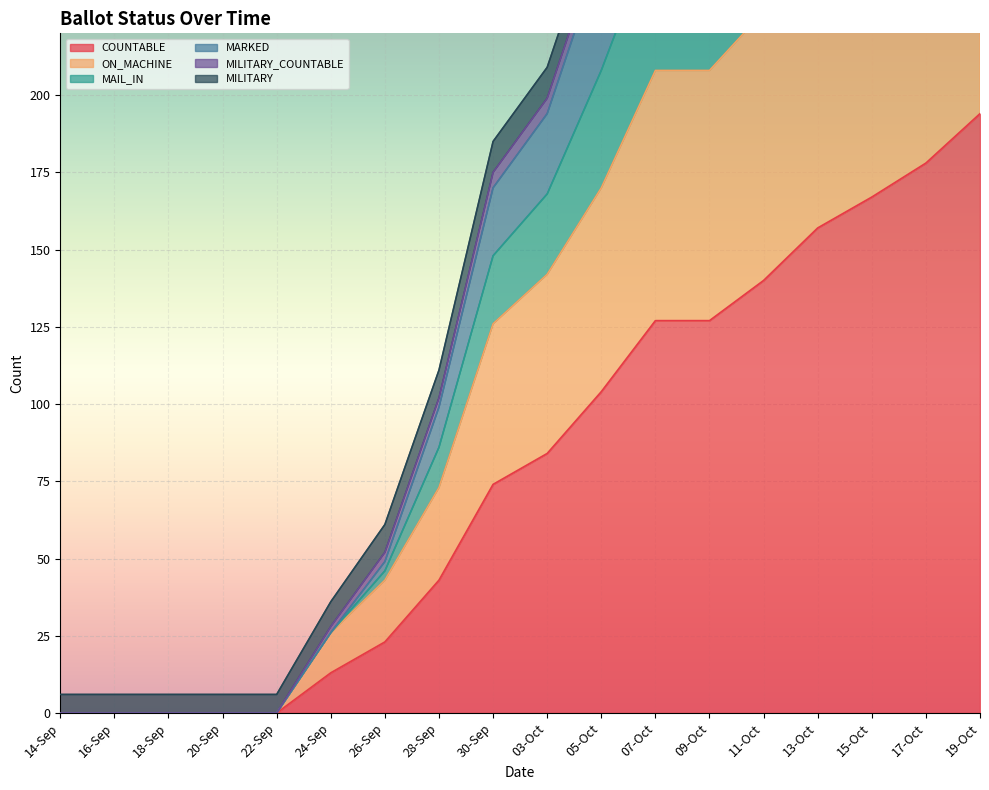

Which series has the widest spread of values?

MARKED